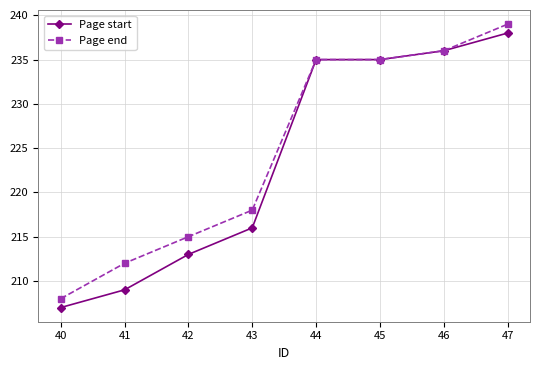

What is the difference between the Page start values at 43 and 42?

3